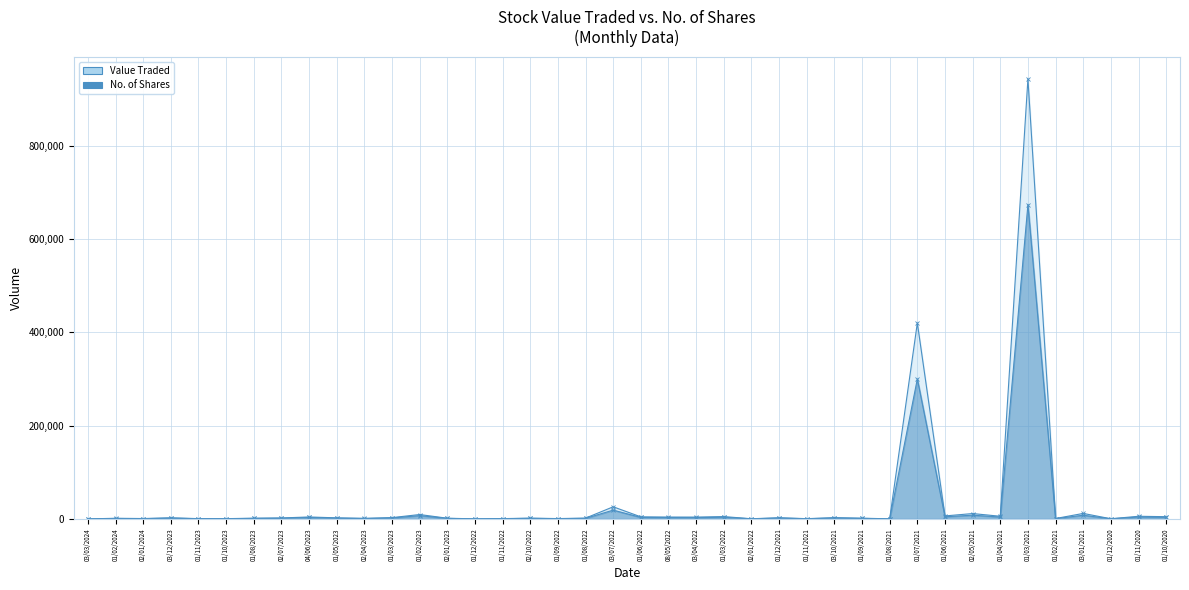

Where is the first local maximum for No. of Shares?

01/02/2024